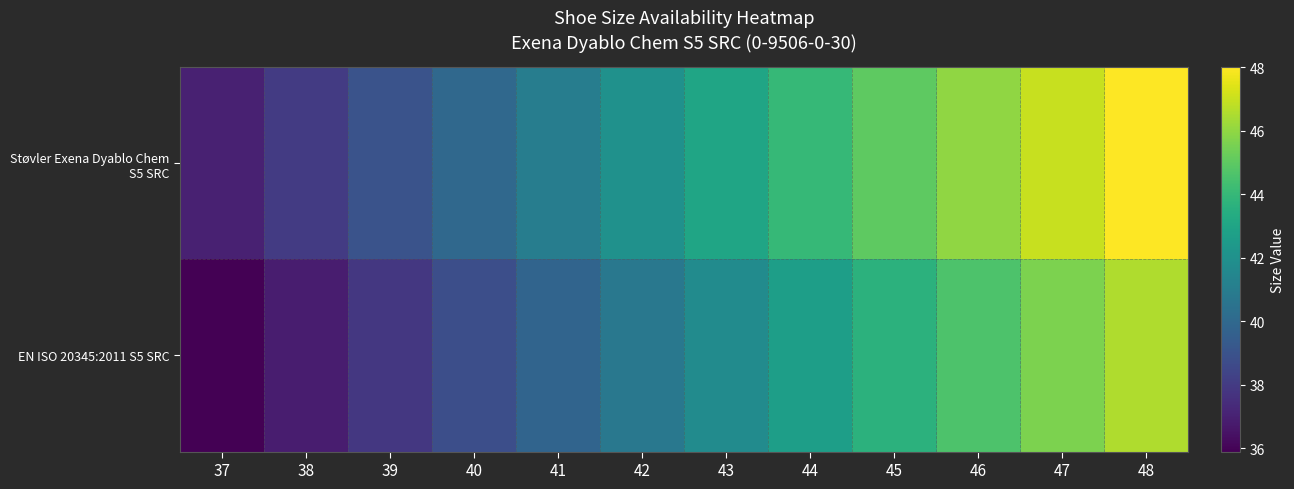

What is the maximum value shown in the chart?

48.0